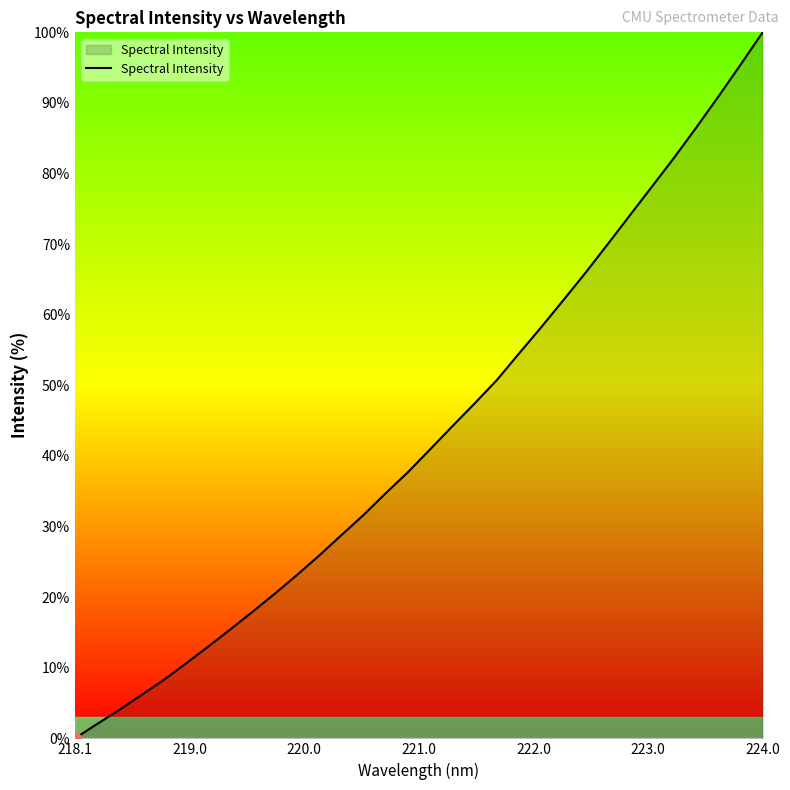

What is the greatest value displayed?

100.0